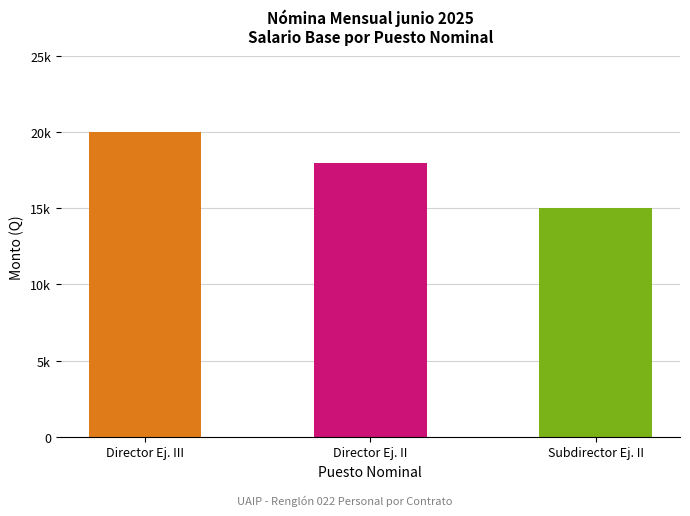

List the labels in order of value, largest first.

Director Ej. III, Director Ej. II, Subdirector Ej. II